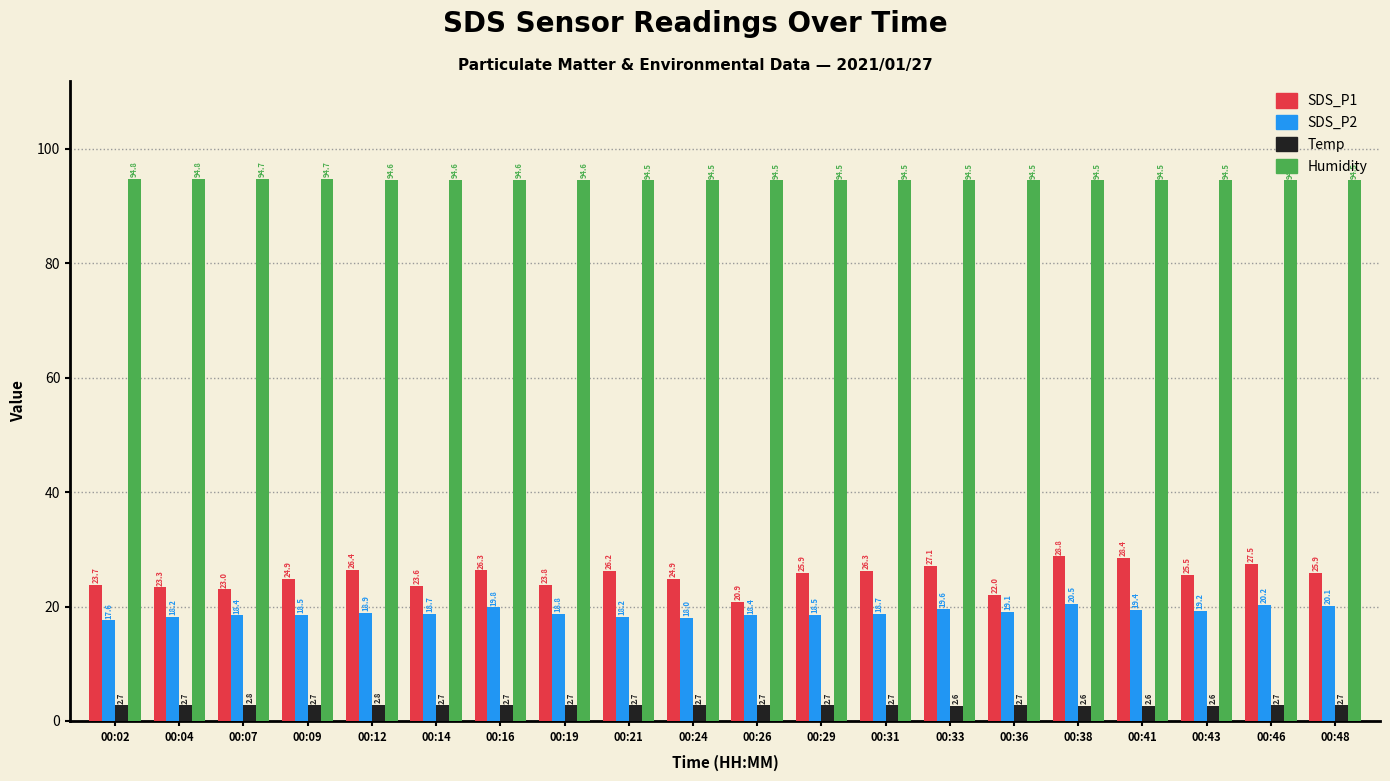

True or false: Humidity has a value of 94.6 at 00:12.

True